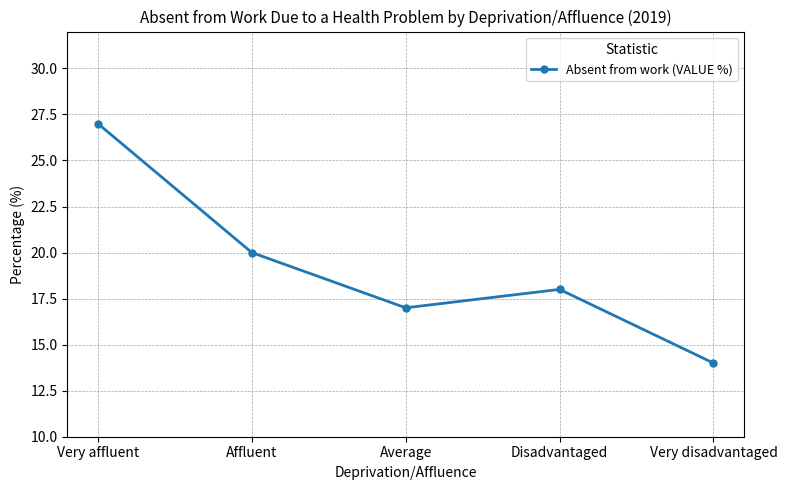

How many interior local valleys (lower than both neighbors) does the data have?

1